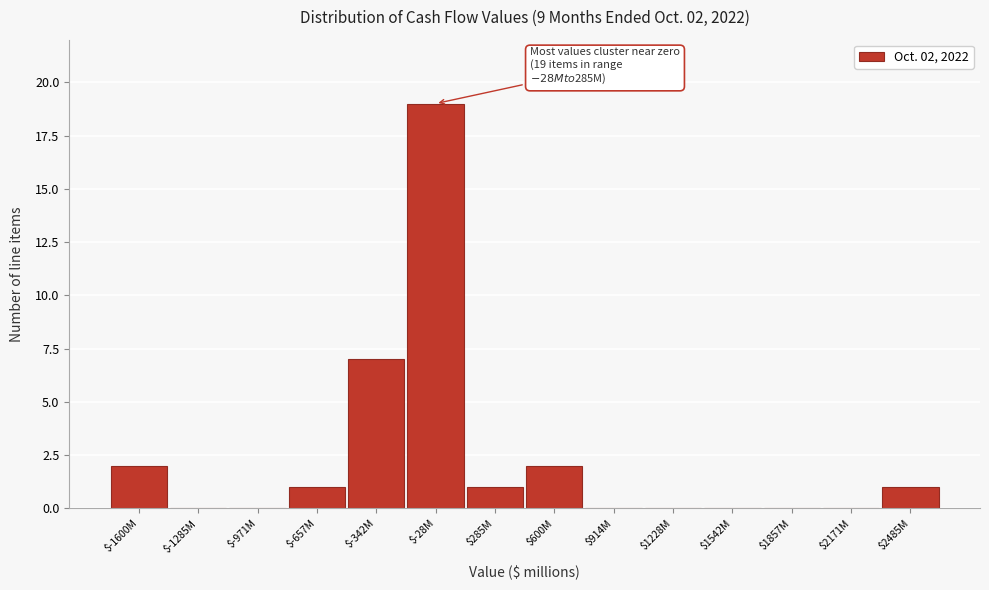

What is the greatest value displayed?

19